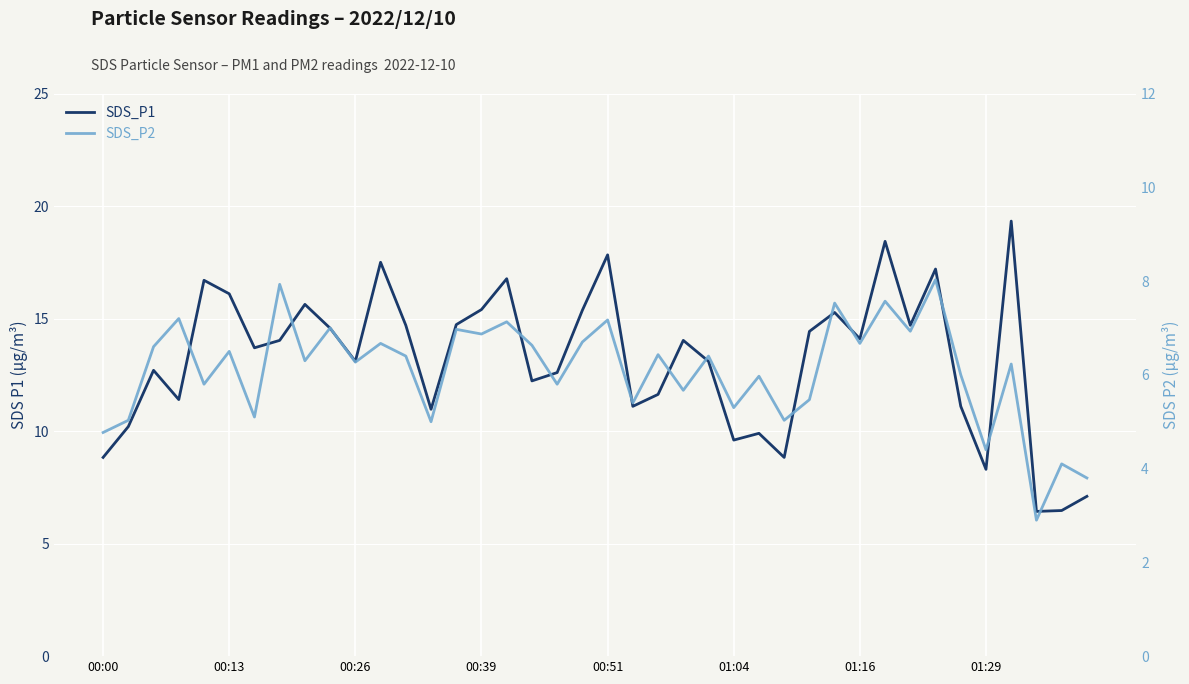

Reading left to right, transcribe all the data shown in this chart.

SDS_P1: 8.8	10.2	12.7	11.4	16.7	16.1	13.7	14.0	15.6	14.6	13.1	17.5	14.7	11.0	14.7	15.4	16.8	12.2	12.6	15.4	17.8	11.1	11.6	14.0	13.1	9.6	9.9	8.8	14.4	15.3	14.1	18.4	14.7	17.2	11.1	8.3	19.3	6.4	6.5	7.1
SDS_P2: 4.8	5.0	6.6	7.2	5.8	6.5	5.1	7.9	6.3	7.0	6.3	6.7	6.4	5.0	7.0	6.9	7.1	6.6	5.8	6.7	7.2	5.4	6.4	5.7	6.4	5.3	6.0	5.0	5.5	7.5	6.7	7.6	6.9	8.0	6.0	4.4	6.2	2.9	4.1	3.8